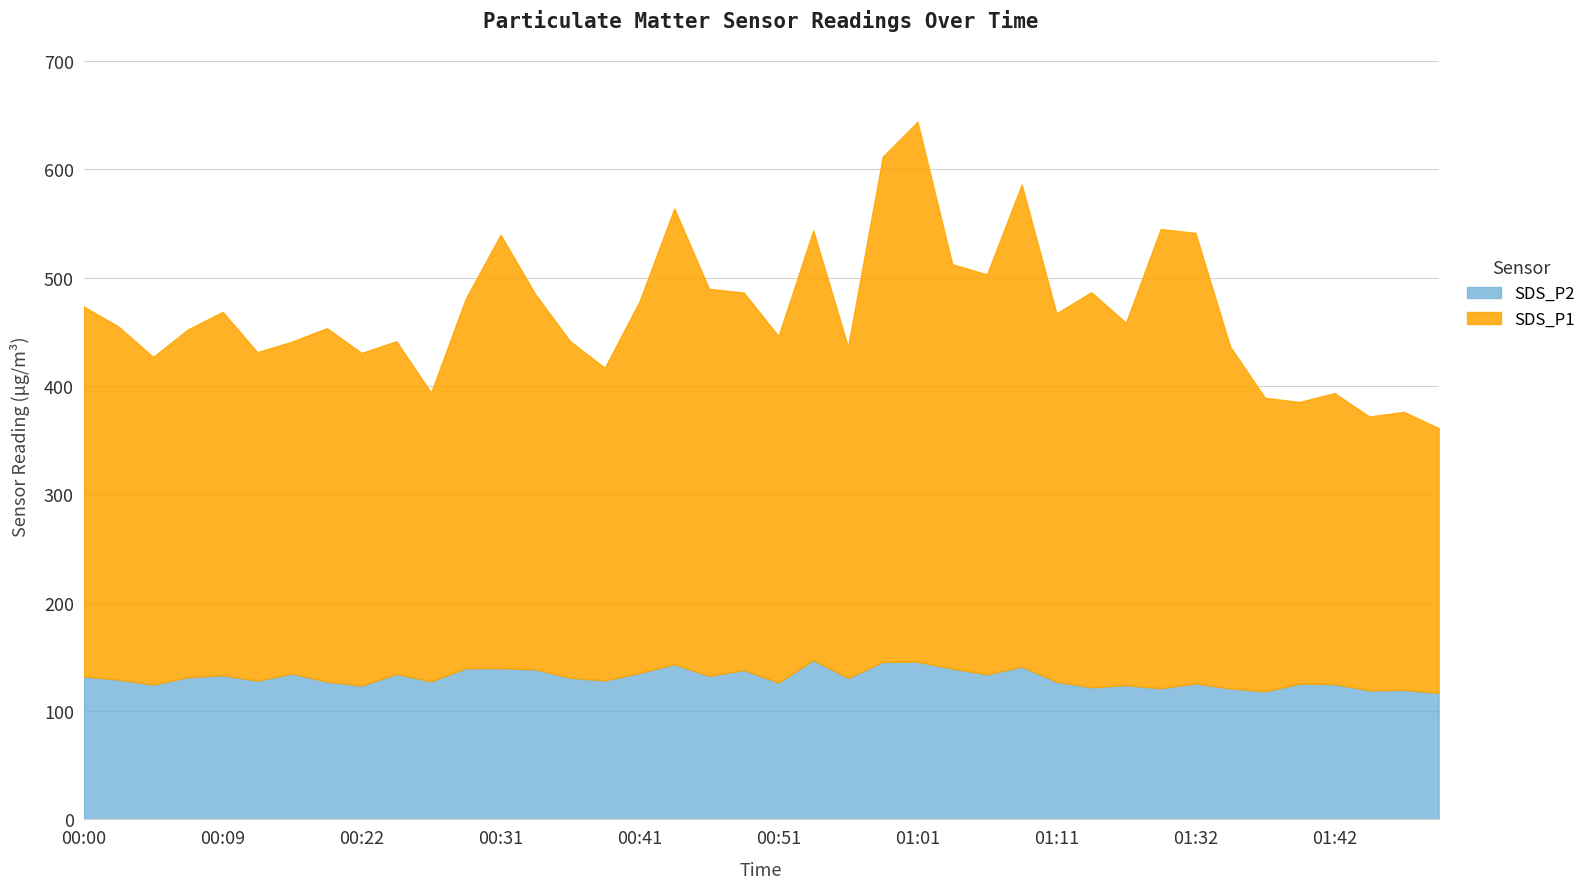

What value does the SDS_P2 series have at 00:14?

134.6